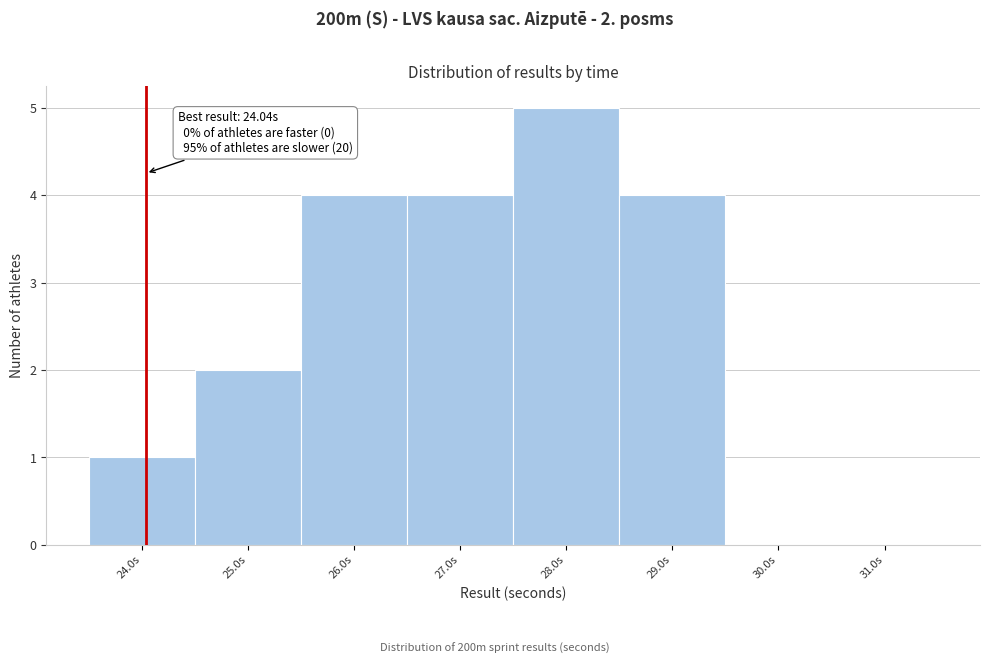

Which range on the x-axis has the tallest bar?

27.5 to 28.5